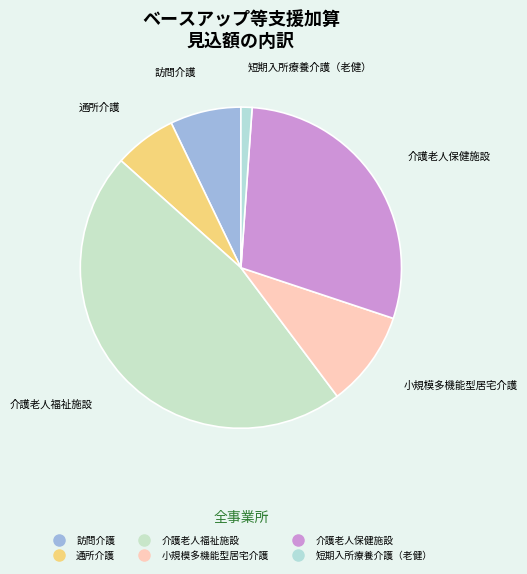

Which category has the biggest portion of the pie?

介護老人福祉施設